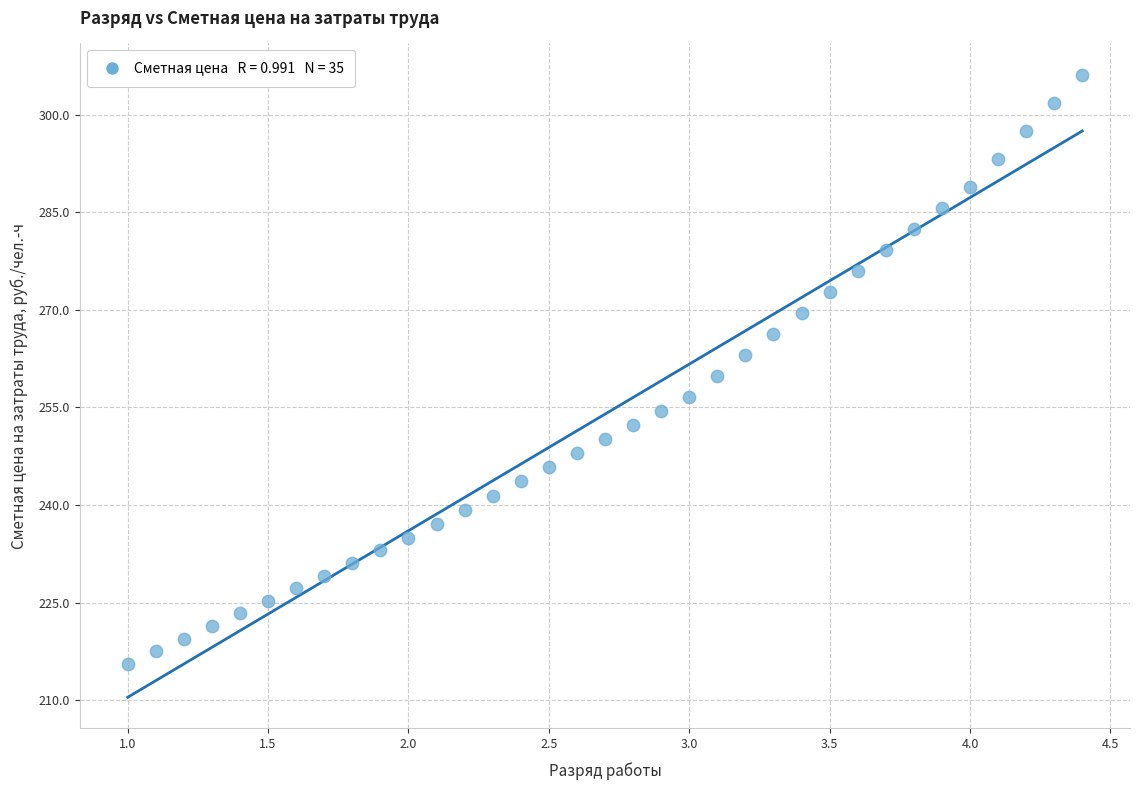

How many data points are displayed?

35